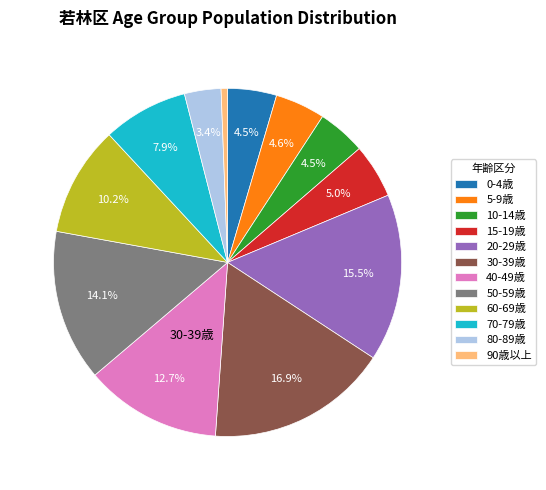

What is the ratio of the value at 30-39歳 to the value at 70-79歳?

2.1